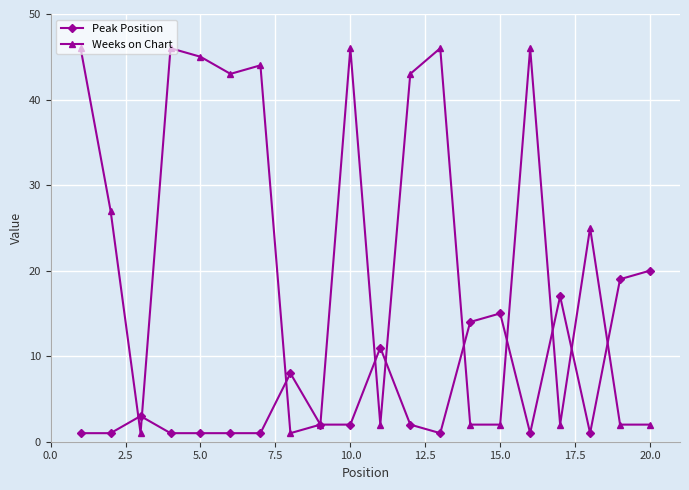

What is the highest value of the Peak Position series?

20